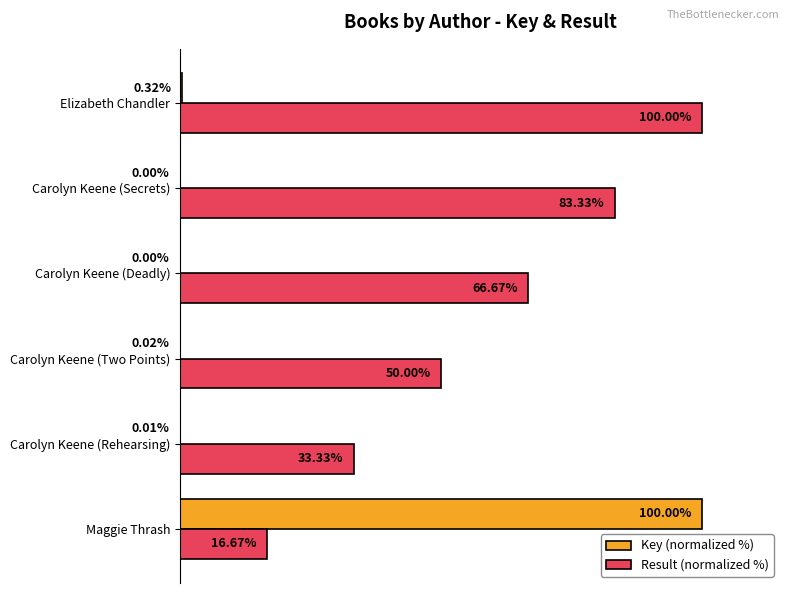

Between Carolyn Keene (Rehearsing) and Carolyn Keene (Secrets), which series saw the biggest shift?

Result (normalized %)